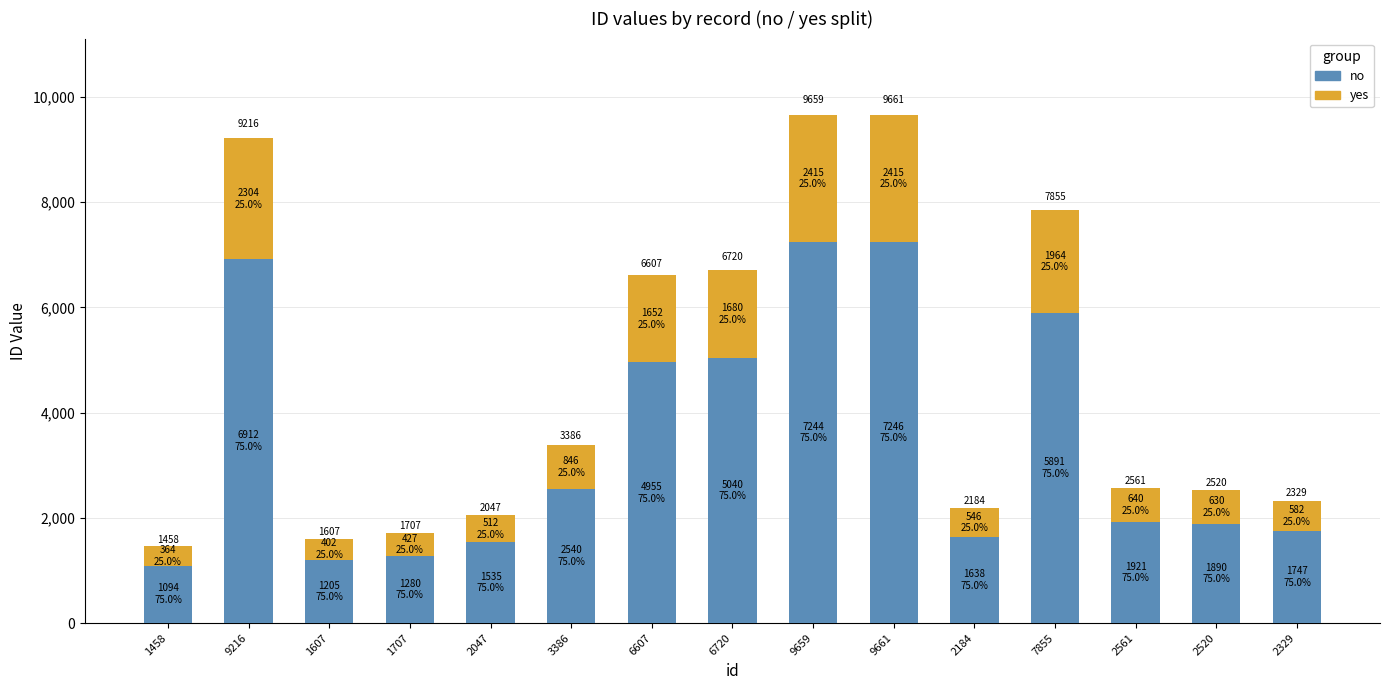

Rank the series at 2561 from highest to lowest value.

no, yes